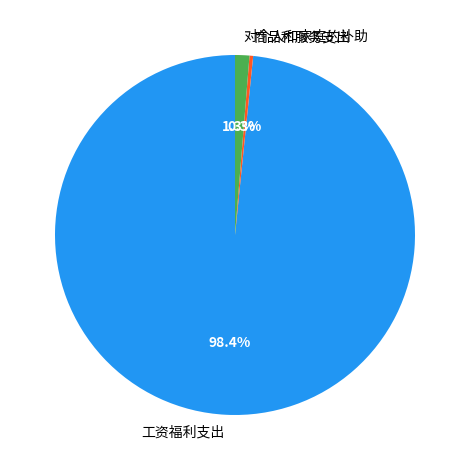

Which slice is the smallest?

商品和服务支出